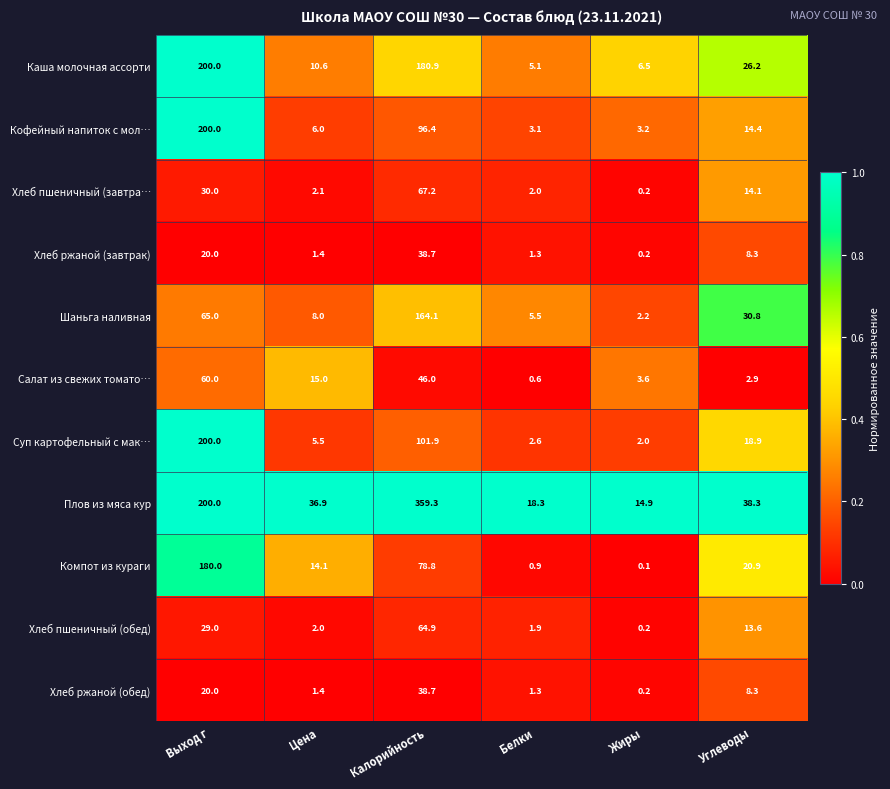

At which category is the sum across all series the highest?

Калорийность